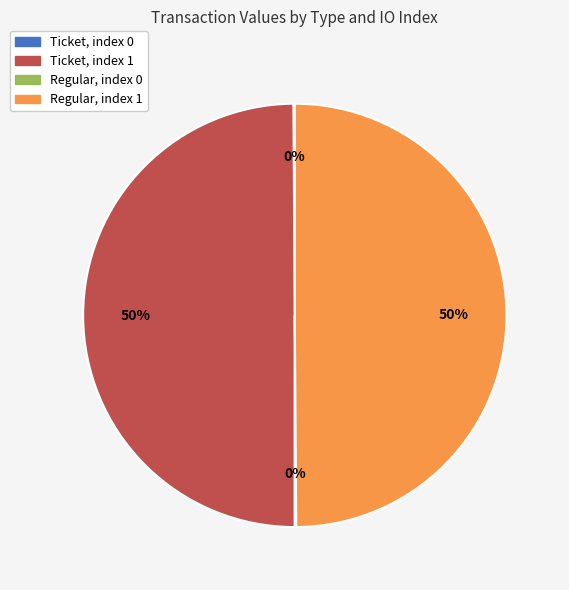

True or false: Regular, index 1 accounts for 65% of the total.

False